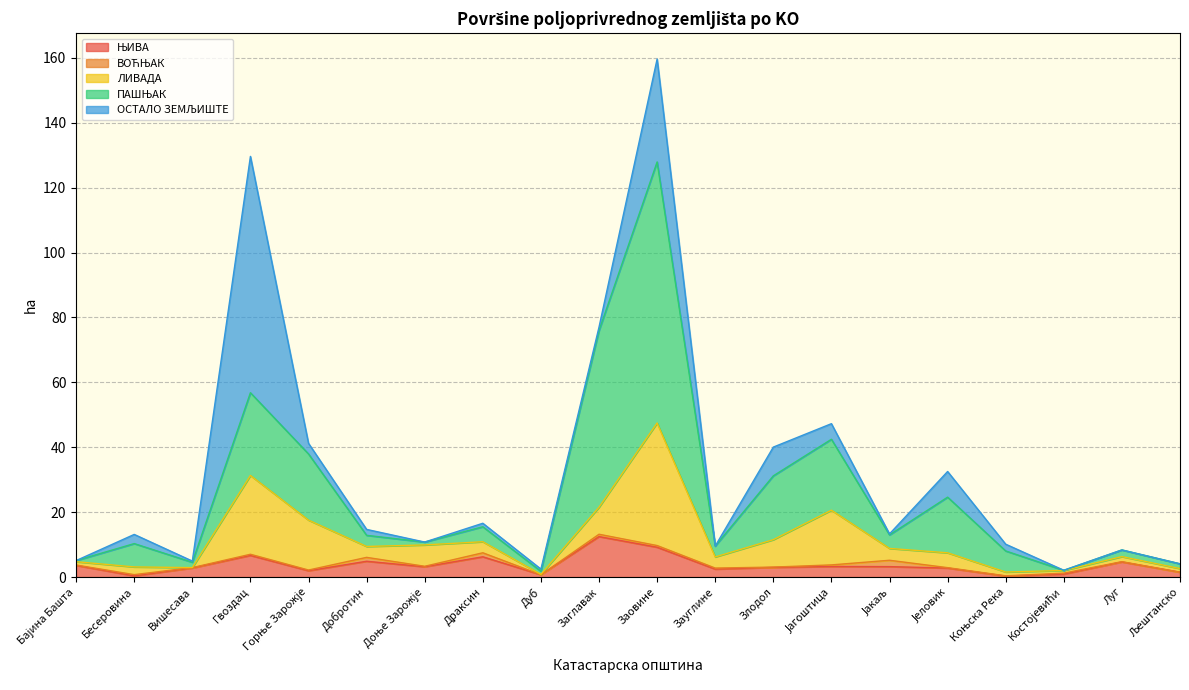

At which label does ПАШЊАК reach its minimum?

Костојевићи